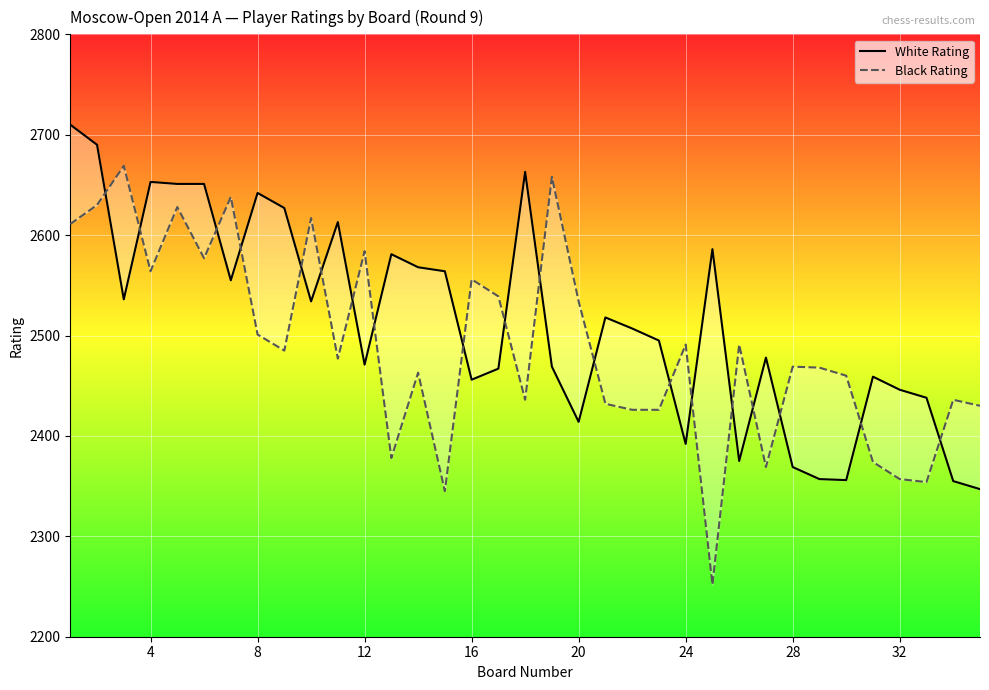

How many lines are shown in the chart?

2